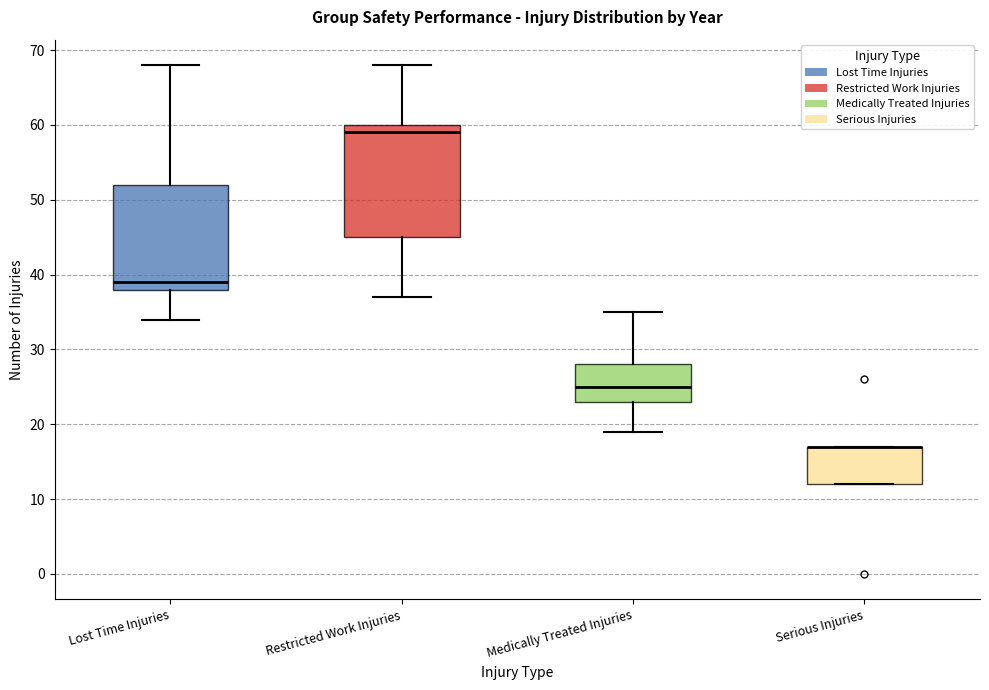

Comparing the boxes themselves (not the whiskers), which one is the tallest?

Restricted Work Injuries